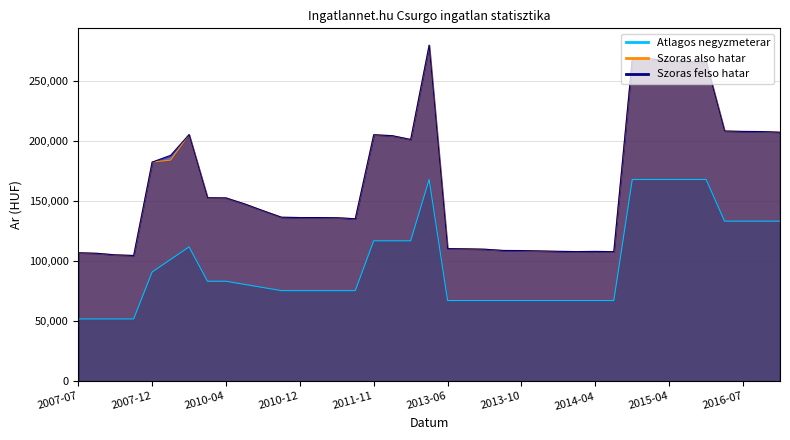

What are all the series names shown in the legend?

Atlagos negyzmeterar, Szoras also hatar, Szoras felso hatar